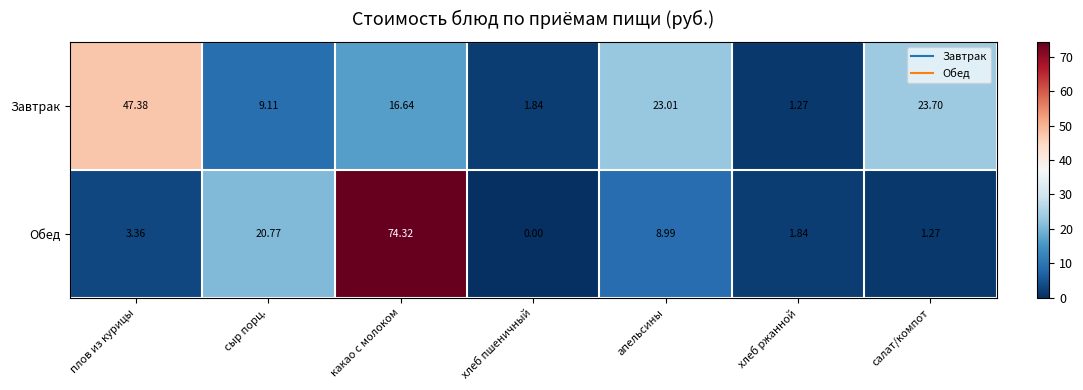

Where does the Завтрак series first go above 16?

плов из курицы